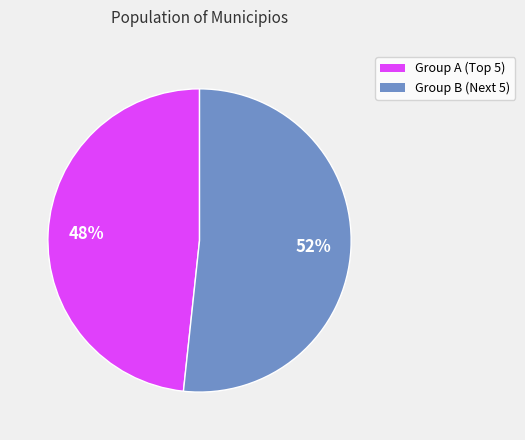

Is there a majority slice in this chart?

Yes